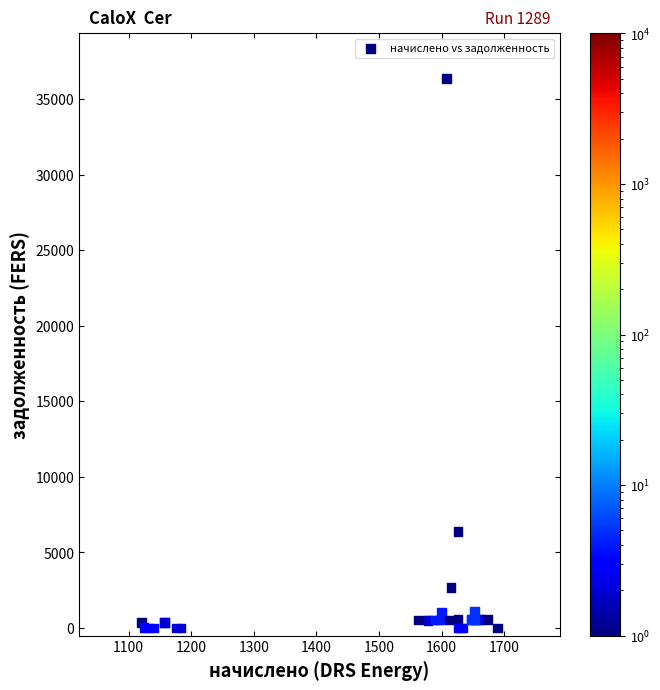

What Y value in the scatter plot is closest to 18167?

6368.1